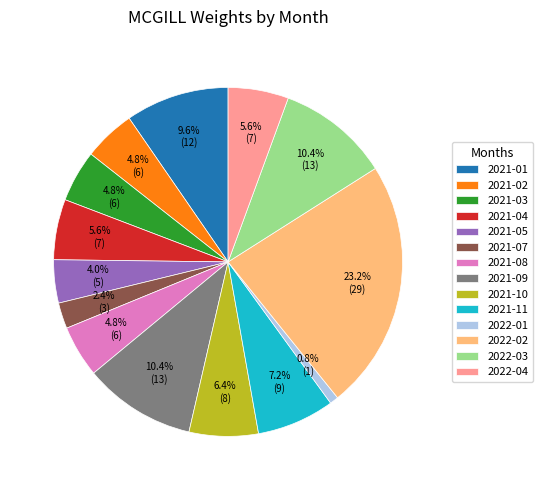

To the nearest percent, what portion does 2021-01 represent?

10%